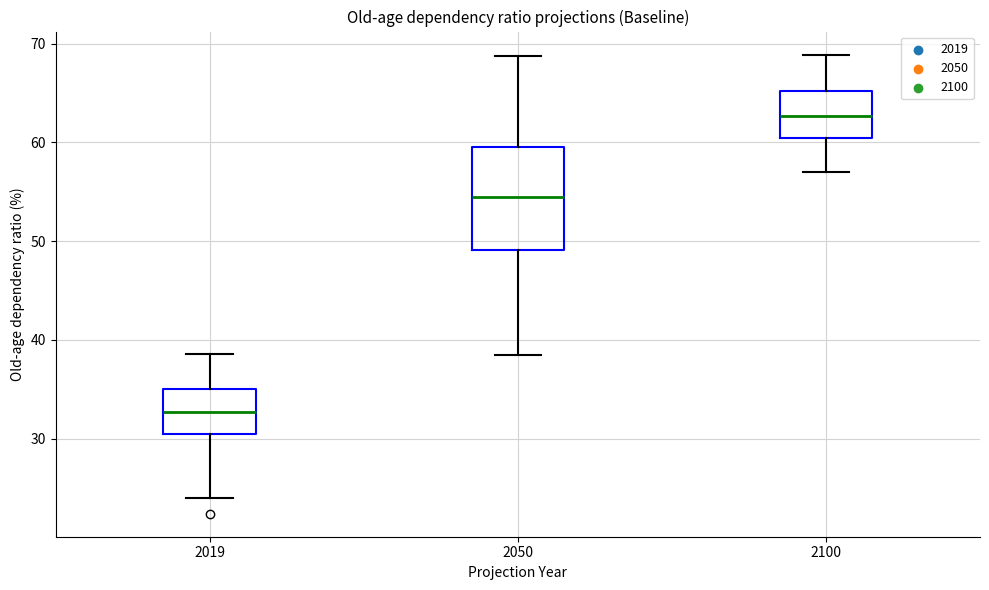

Which box has the lowest median line?

2019